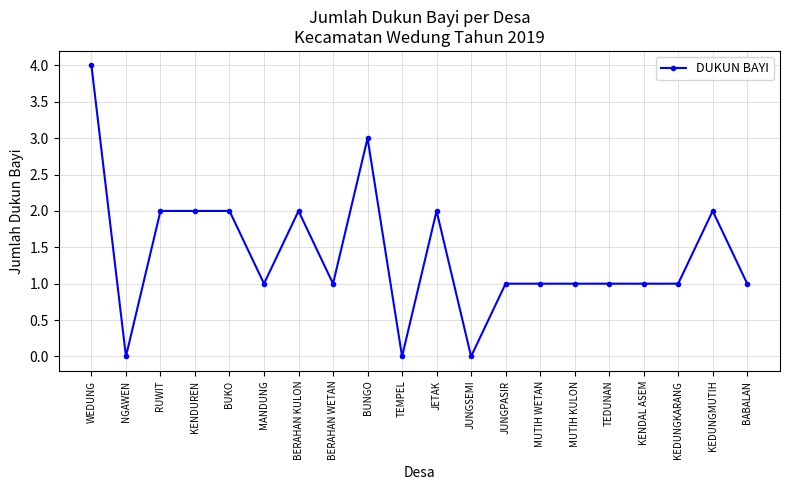

Is it true that the value at KEDUNGKARANG is 1?

True